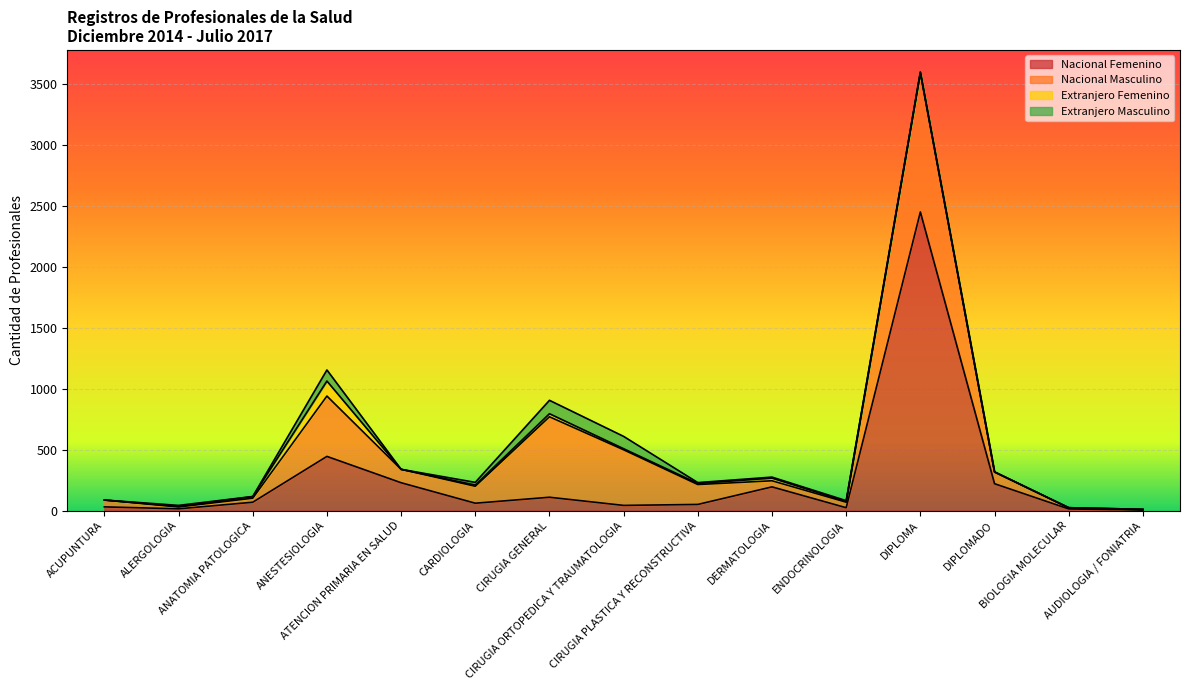

Reading left to right, extract all data points from this chart.

Nacional Femenino: ACUPUNTURA=31	ALERGOLOGIA=15	ANATOMIA PATOLOGICA=69	ANESTESIOLOGIA=445	ATENCION PRIMARIA EN SALUD=229	CARDIOLOGIA=61	CIRUGIA GENERAL=110	CIRUGIA ORTOPEDICA Y TRAUMATOLOGIA=43	CIRUGIA PLASTICA Y RECONSTRUCTIVA=51	DERMATOLOGIA=195	ENDOCRINOLOGIA=24	DIPLOMA=2450	DIPLOMADO=221	BIOLOGIA MOLECULAR=14	AUDIOLOGIA / FONIATRIA=5
Nacional Masculino: ACUPUNTURA=56	ALERGOLOGIA=15	ANATOMIA PATOLOGICA=33	ANESTESIOLOGIA=495	ATENCION PRIMARIA EN SALUD=110	CARDIOLOGIA=139	CIRUGIA GENERAL=660	CIRUGIA ORTOPEDICA Y TRAUMATOLOGIA=456	CIRUGIA PLASTICA Y RECONSTRUCTIVA=163	DERMATOLOGIA=50	ENDOCRINOLOGIA=45	DIPLOMA=1138	DIPLOMADO=95	BIOLOGIA MOLECULAR=10	AUDIOLOGIA / FONIATRIA=3
Extranjero Femenino: ACUPUNTURA=0	ALERGOLOGIA=5	ANATOMIA PATOLOGICA=13	ANESTESIOLOGIA=123	ATENCION PRIMARIA EN SALUD=0	CARDIOLOGIA=10	CIRUGIA GENERAL=25	CIRUGIA ORTOPEDICA Y TRAUMATOLOGIA=9	CIRUGIA PLASTICA Y RECONSTRUCTIVA=9	DERMATOLOGIA=22	ENDOCRINOLOGIA=7	DIPLOMA=8	DIPLOMADO=2	BIOLOGIA MOLECULAR=0	AUDIOLOGIA / FONIATRIA=3
Extranjero Masculino: ACUPUNTURA=0	ALERGOLOGIA=8	ANATOMIA PATOLOGICA=1	ANESTESIOLOGIA=91	ATENCION PRIMARIA EN SALUD=0	CARDIOLOGIA=22	CIRUGIA GENERAL=110	CIRUGIA ORTOPEDICA Y TRAUMATOLOGIA=101	CIRUGIA PLASTICA Y RECONSTRUCTIVA=7	DERMATOLOGIA=8	ENDOCRINOLOGIA=6	DIPLOMA=3	DIPLOMADO=0	BIOLOGIA MOLECULAR=0	AUDIOLOGIA / FONIATRIA=0